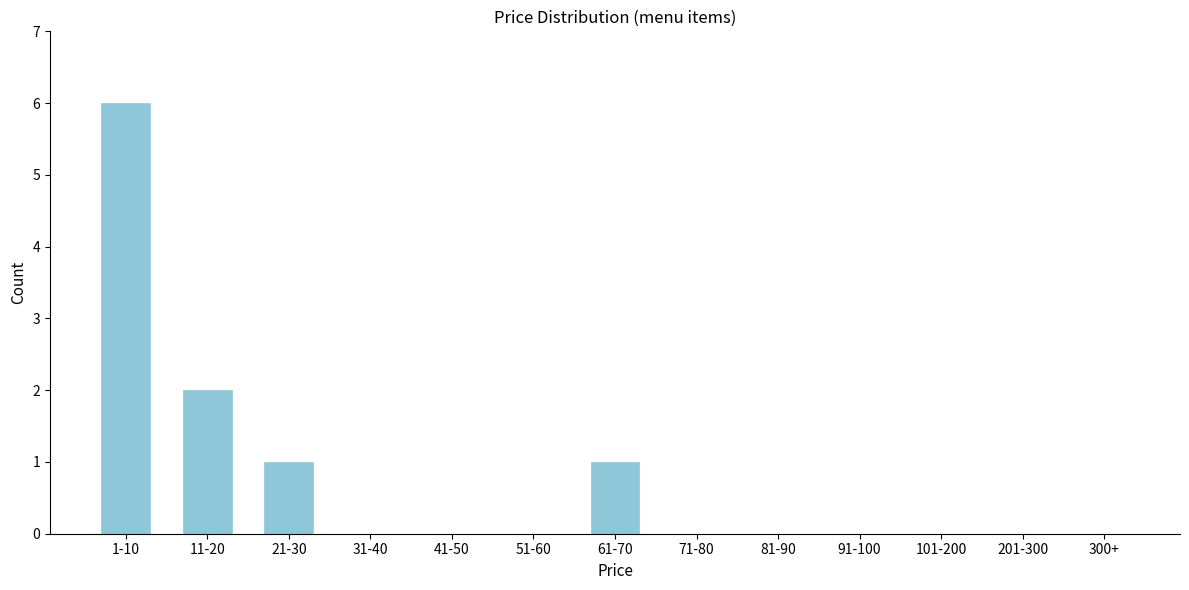

Reading left to right, extract all data points from this chart.

1-10=6	11-20=2	21-30=1	31-40=0	41-50=0	51-60=0	61-70=1	71-80=0	81-90=0	91-100=0	101-200=0	201-300=0	300+=0